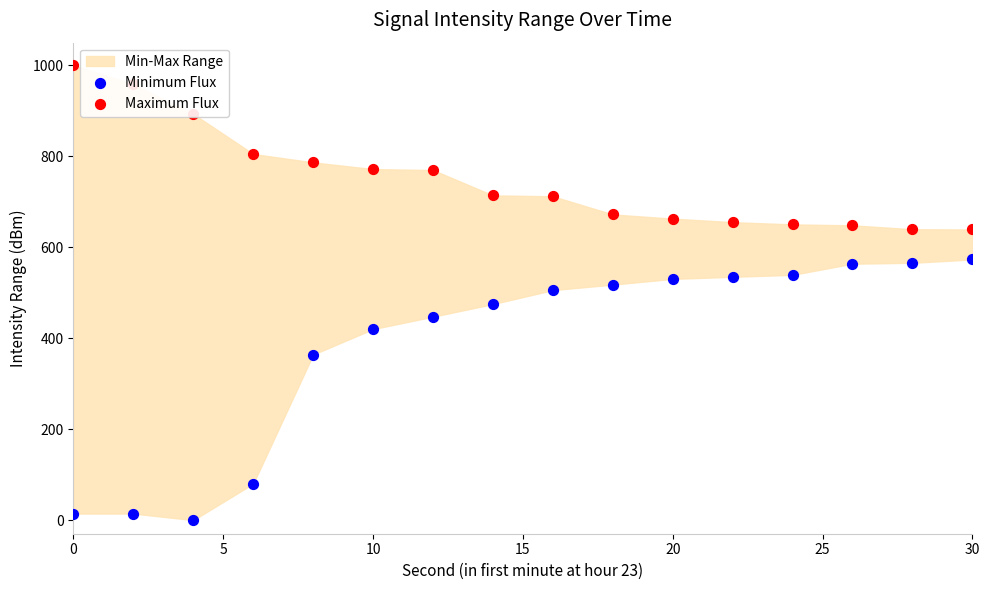

Which series has the widest spread of Y values?

Minimum Flux